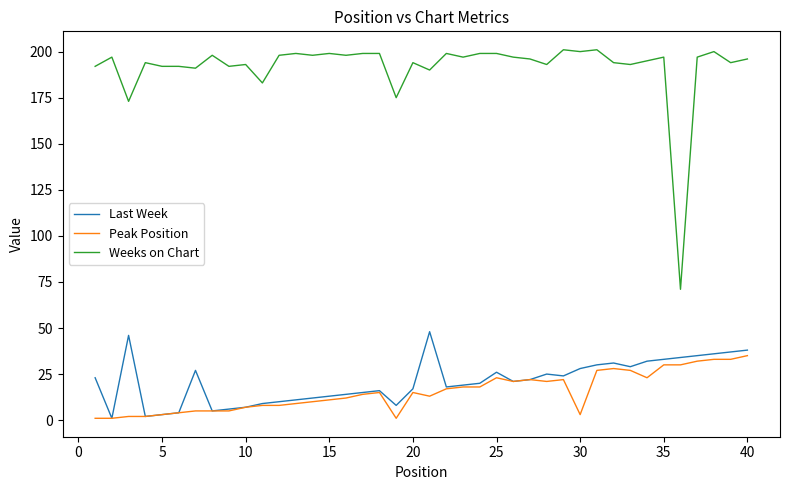

List the series in order of their peak value, lowest first.

Peak Position, Last Week, Weeks on Chart